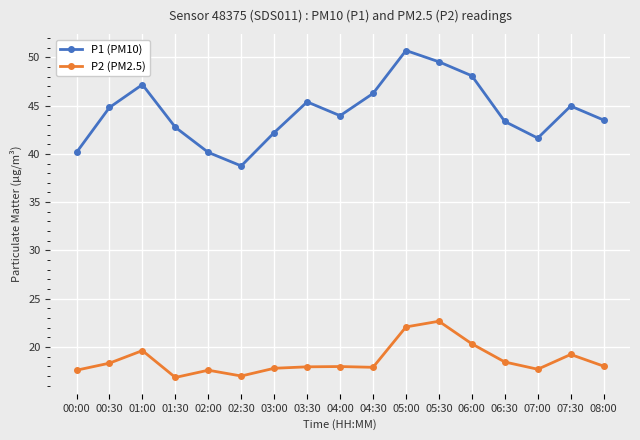

At 03:00, list the series in order from smallest to largest.

P2 (PM2.5), P1 (PM10)